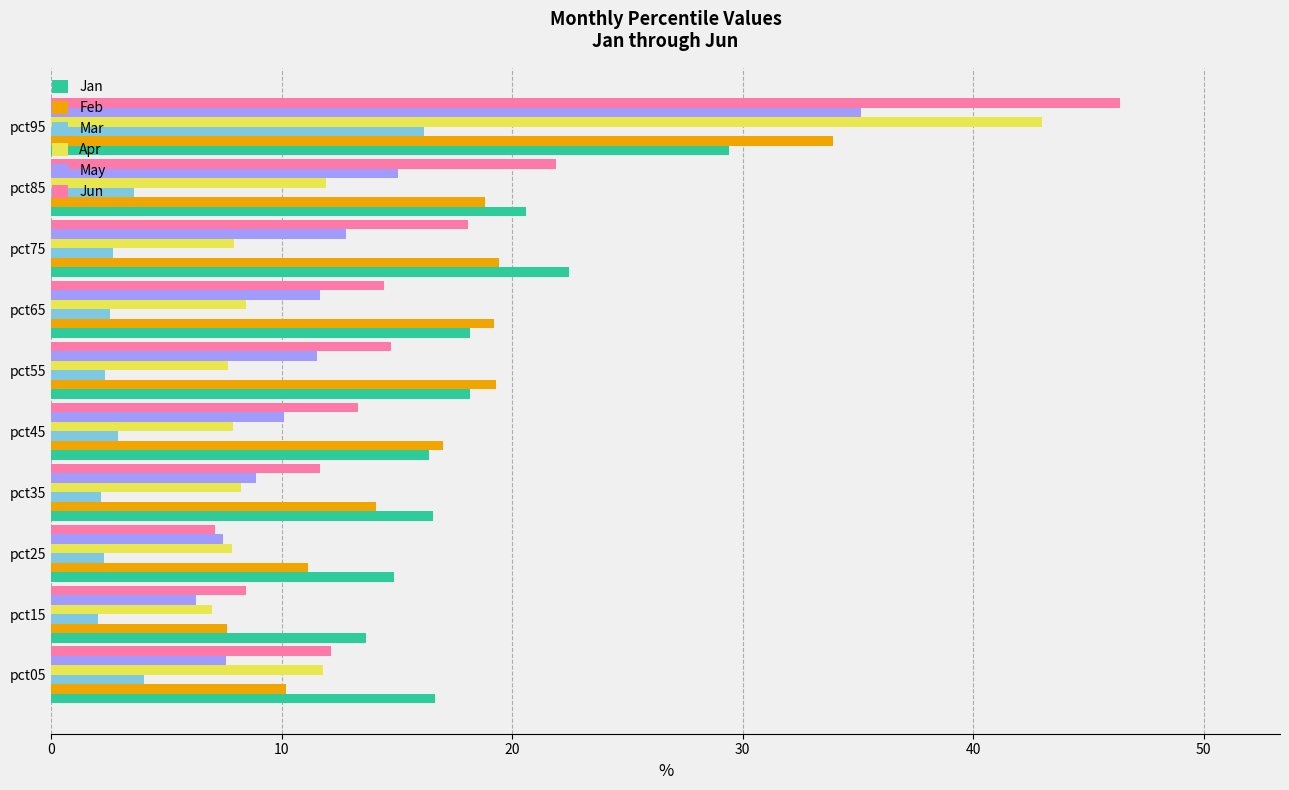

Is the value of Jun at pct65 greater than the value of Mar at pct45?

Yes